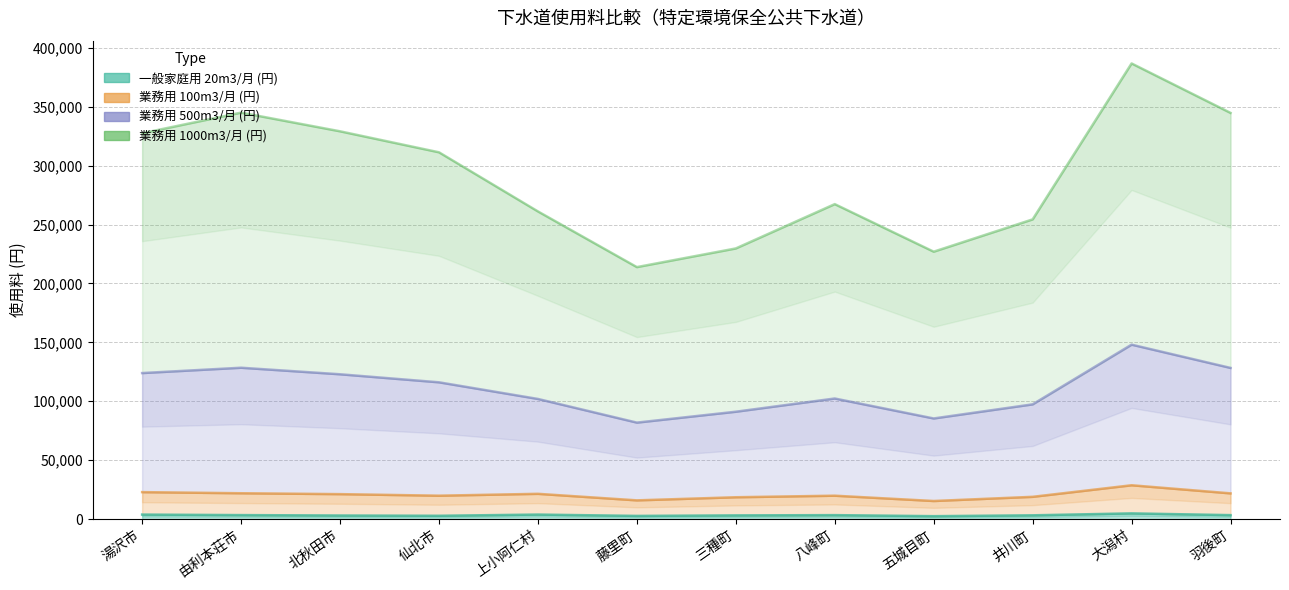

What is the sum of the 一般家庭用 20m3/月 (円) values at 藤里町 and 井川町?

5780